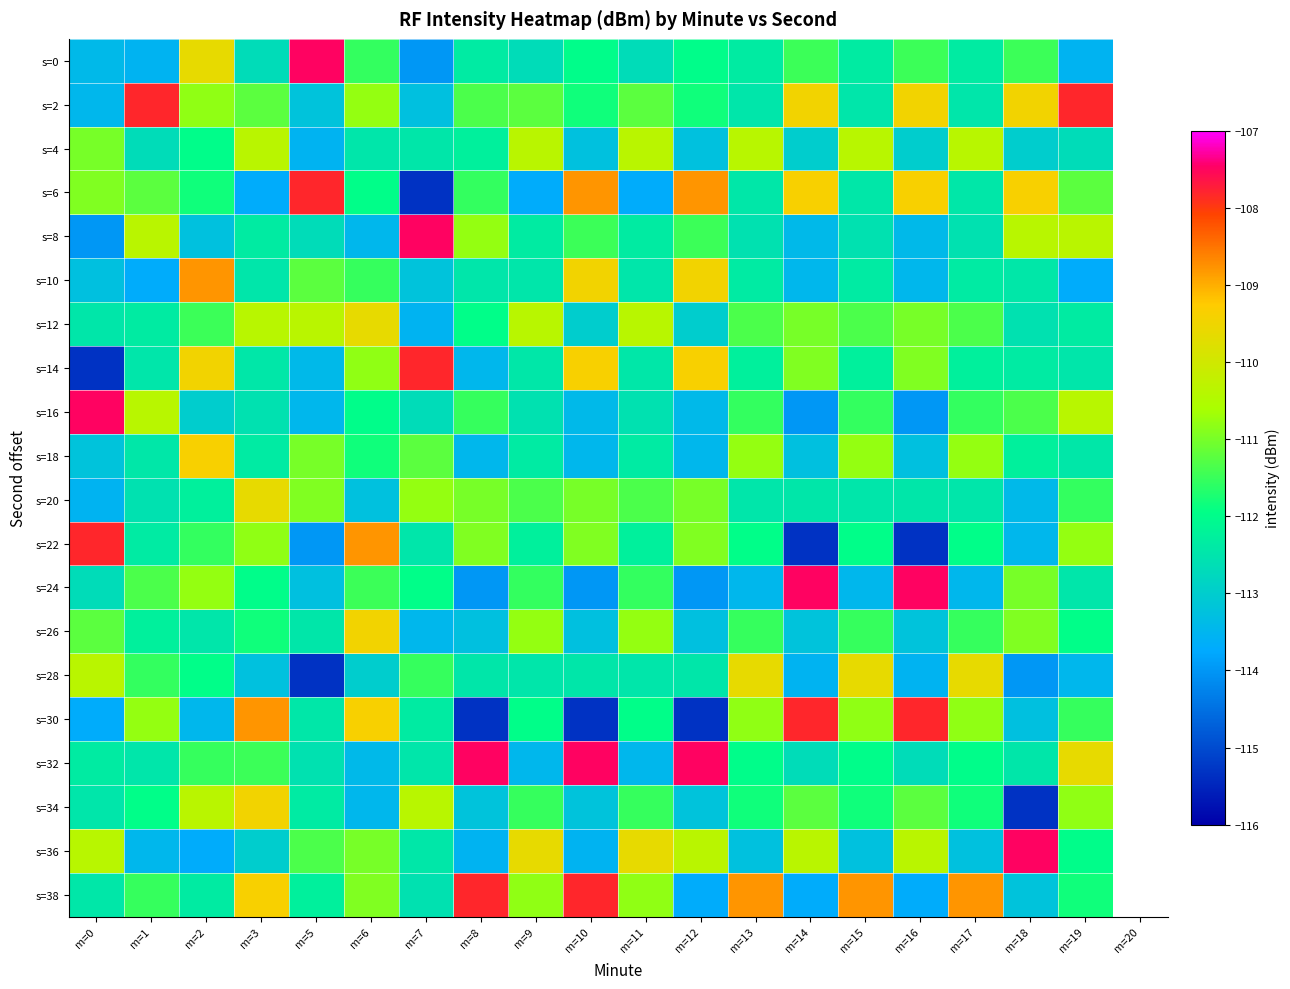

At which category is the sum across all series the highest?

m=2